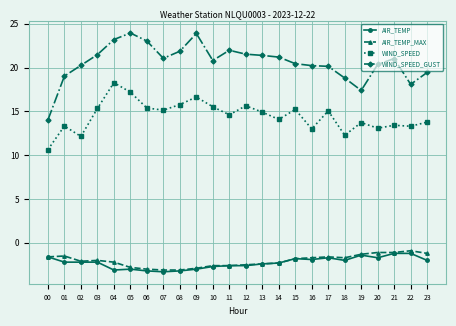

True or false: AIR_TEMP_MAX has a value of -1.3 at 19.

True